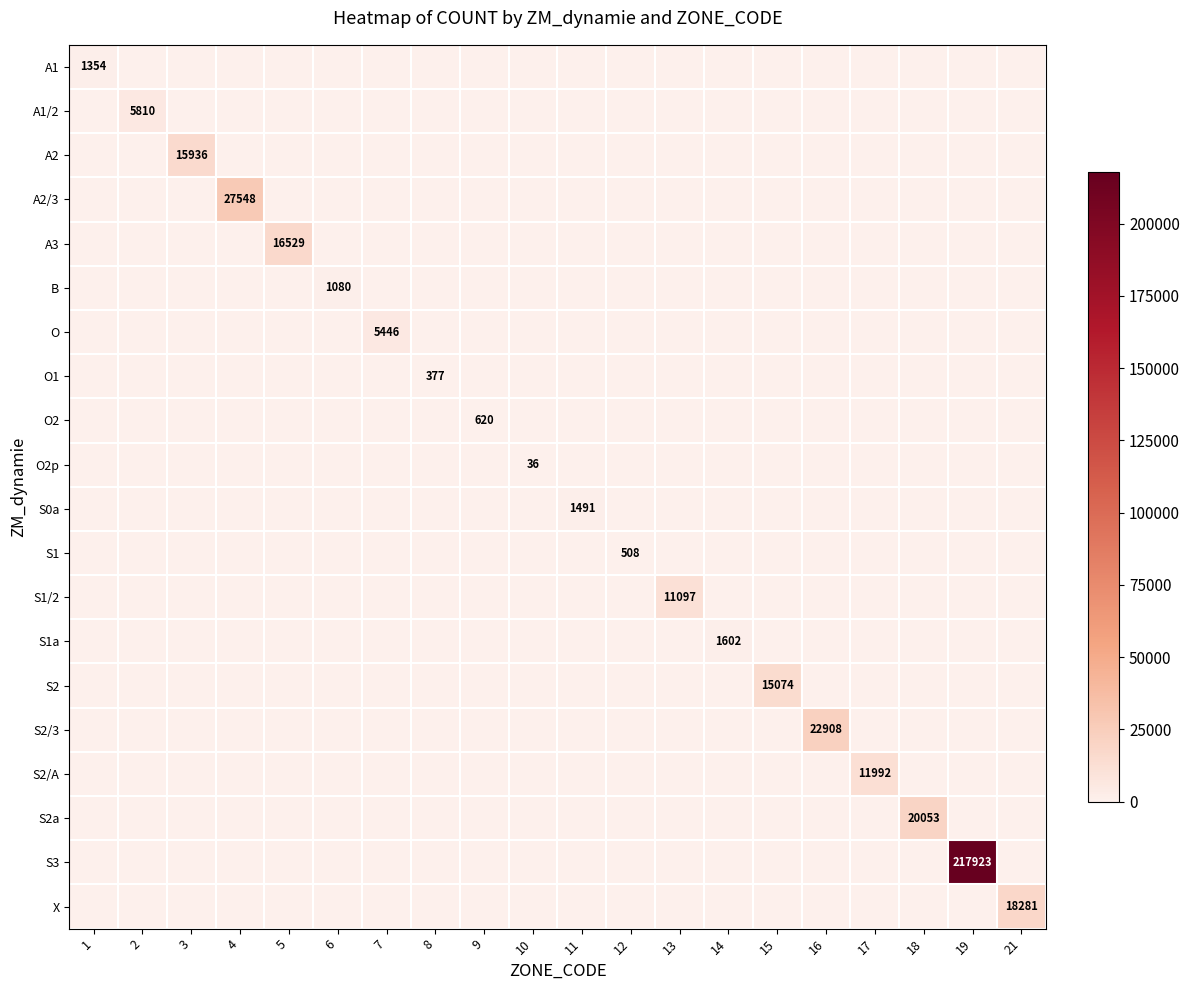

True or false: A2/3 has a value of -11102 at 13.

False